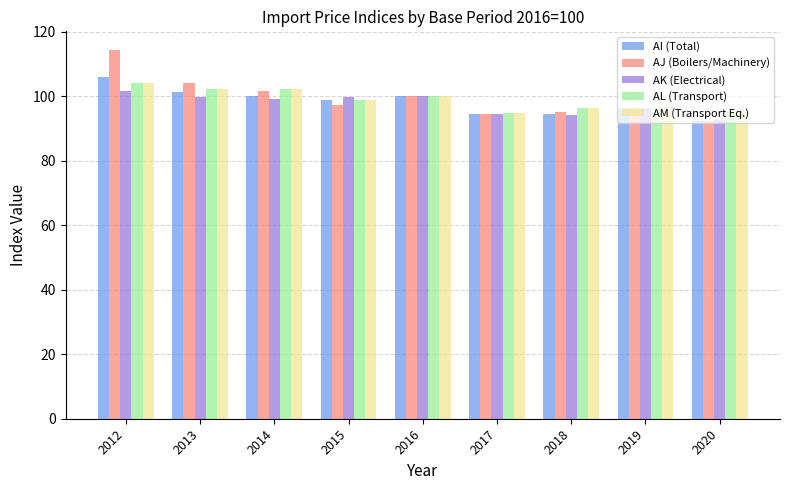

True or false: AJ (Boilers/Machinery) has a value of 61.5 at 2015.

False